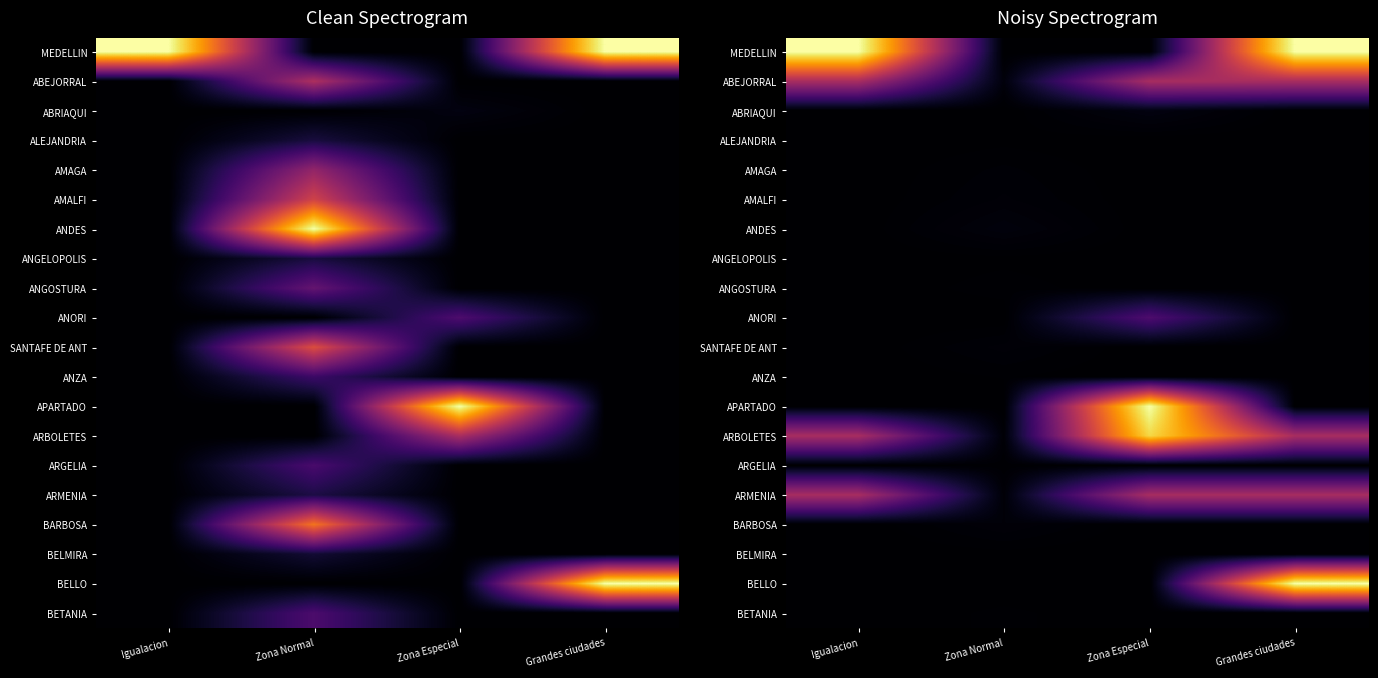

Rank the series by their maximum value, from lowest to highest.

BELMIRA, ALEJANDRIA, ANGELOPOLIS, ANZA, ARGELIA, BETANIA, ANGOSTURA, AMAGA, AMALFI, SANTAFE DE ANT, BARBOSA, ANDES, ABRIAQUI, ANORI, ABEJORRAL, ARMENIA, ARBOLETES, MEDELLIN, APARTADO, BELLO